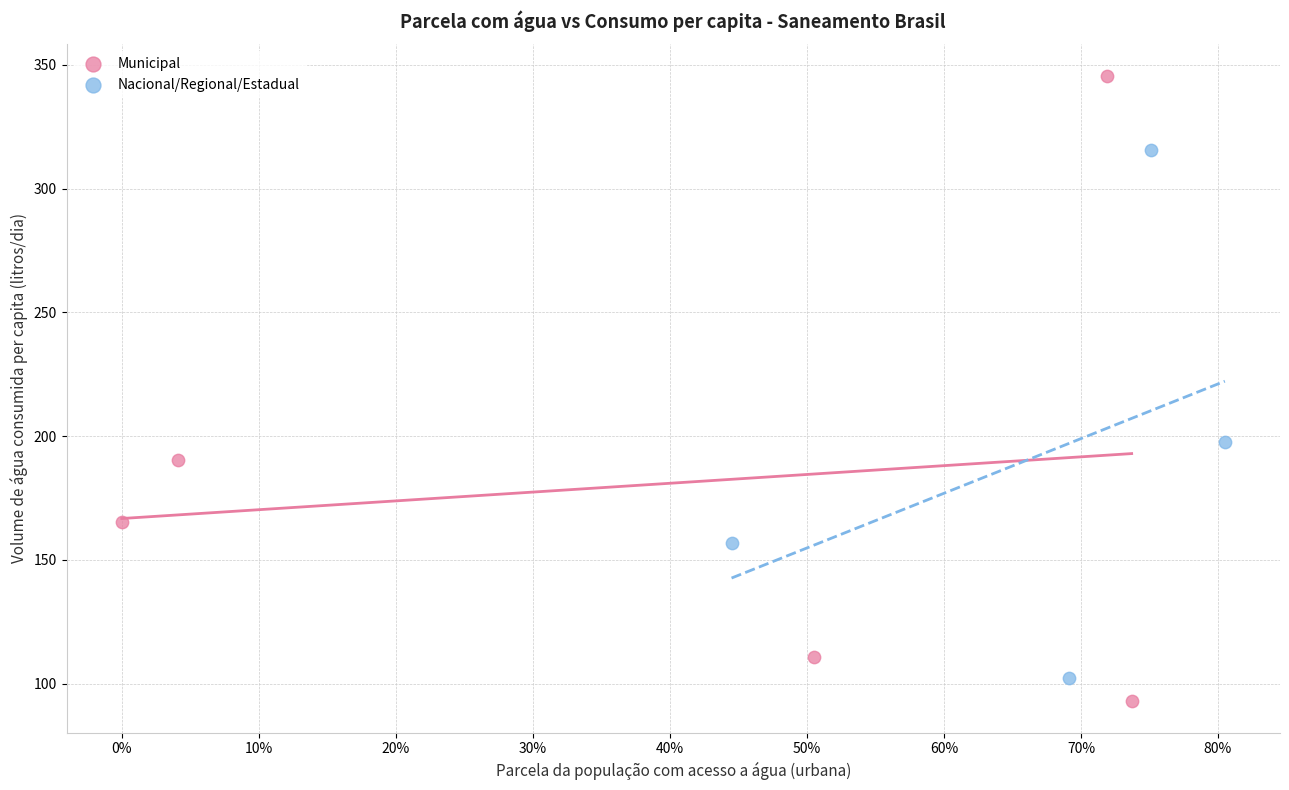

Which series has the widest spread of Y values?

Municipal